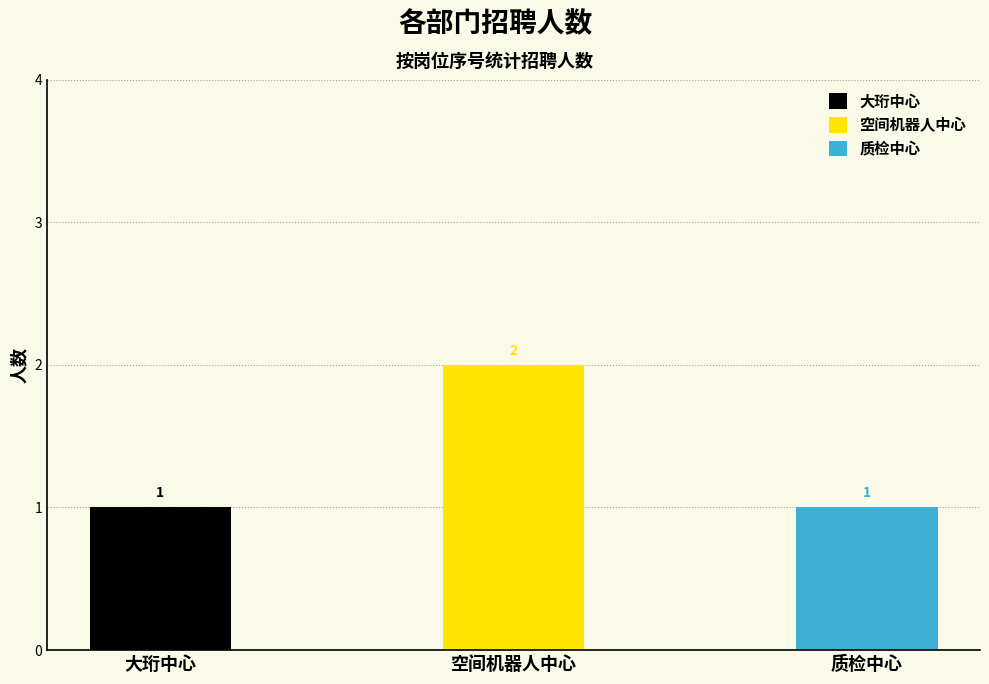

True or false: the data shows 2 at 2.

True